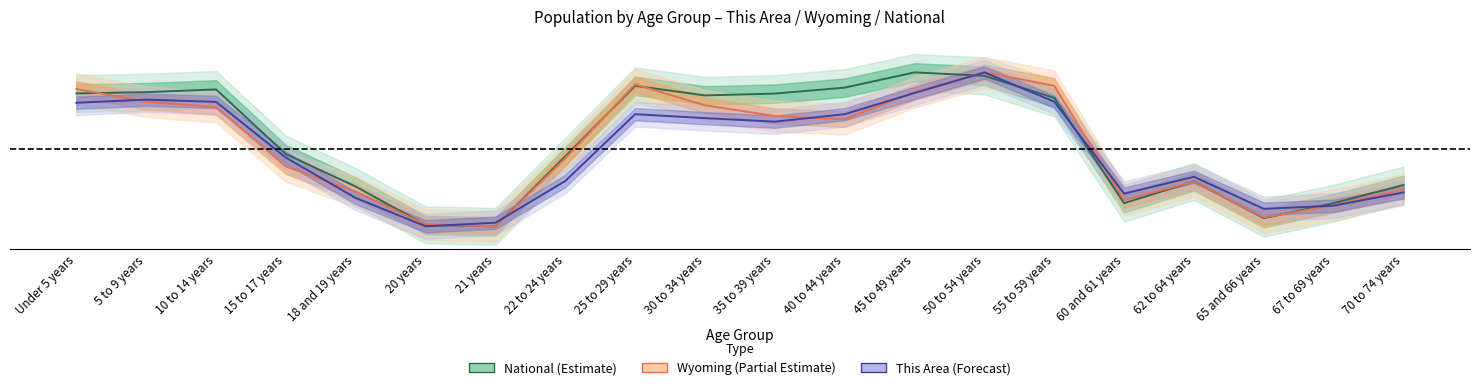

Does the chart display data point markers on the line(s)?

No